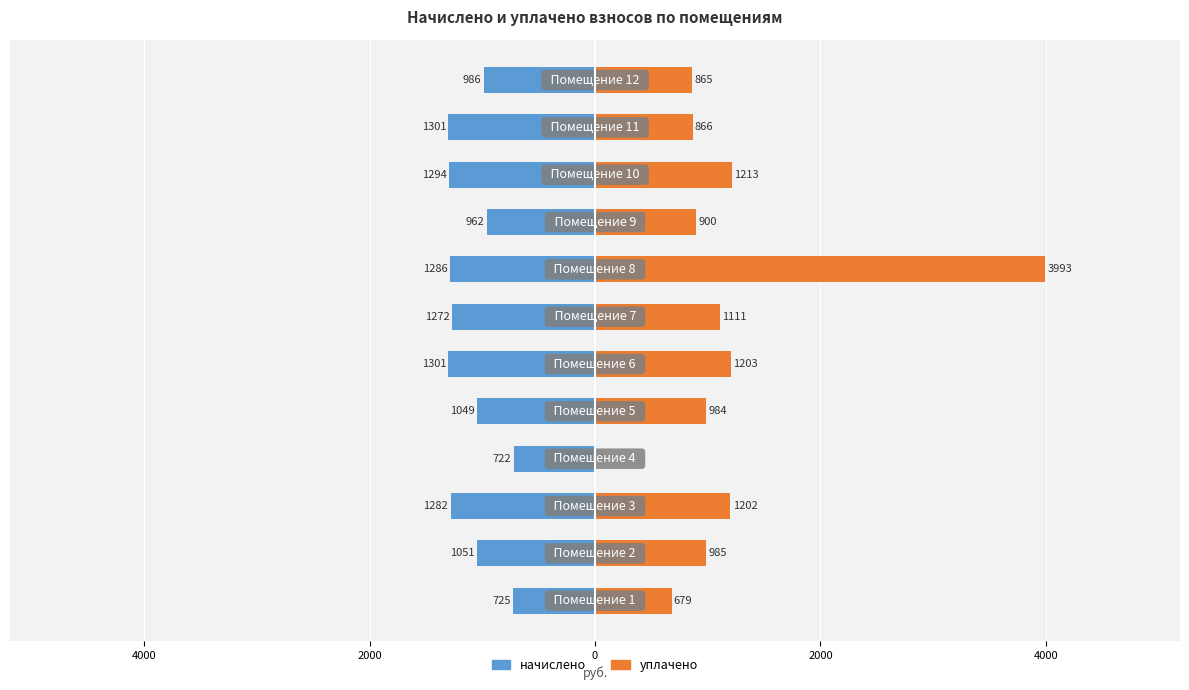

Reading left to right, what are all the values shown in this chart?

начислено: -724.8	-1051.2	-1281.6	-722.4	-1048.8	-1300.8	-1272.0	-1286.4	-962.4	-1293.6	-1300.8	-986.4
уплачено: 679.0	985.1	1201.9	0.0	984.0	1203.0	1111.0	3993.0	900.2	1213.0	866.3	865.0